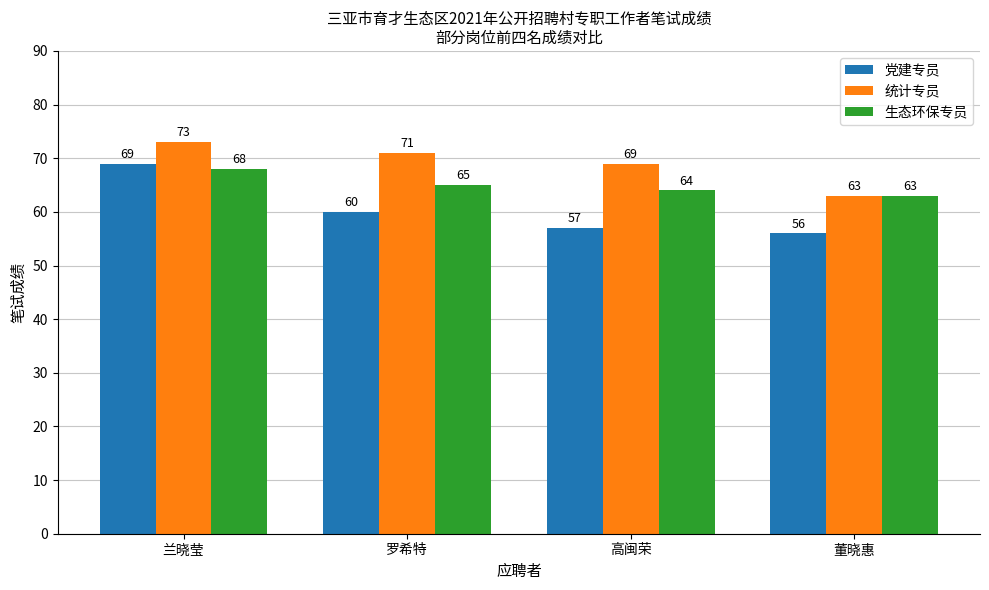

Which category has the highest value in the 生态环保专员 series?

兰晓莹